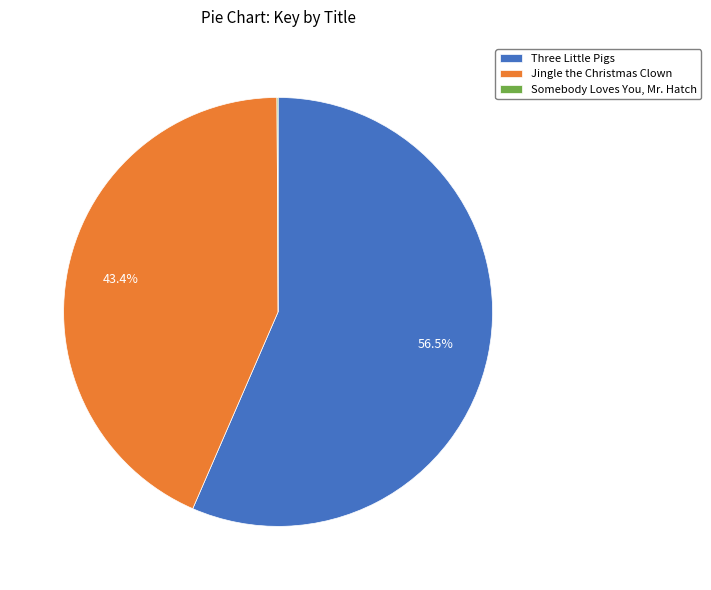

Do Three Little Pigs and Jingle the Christmas Clown together represent more than half of the pie?

Yes